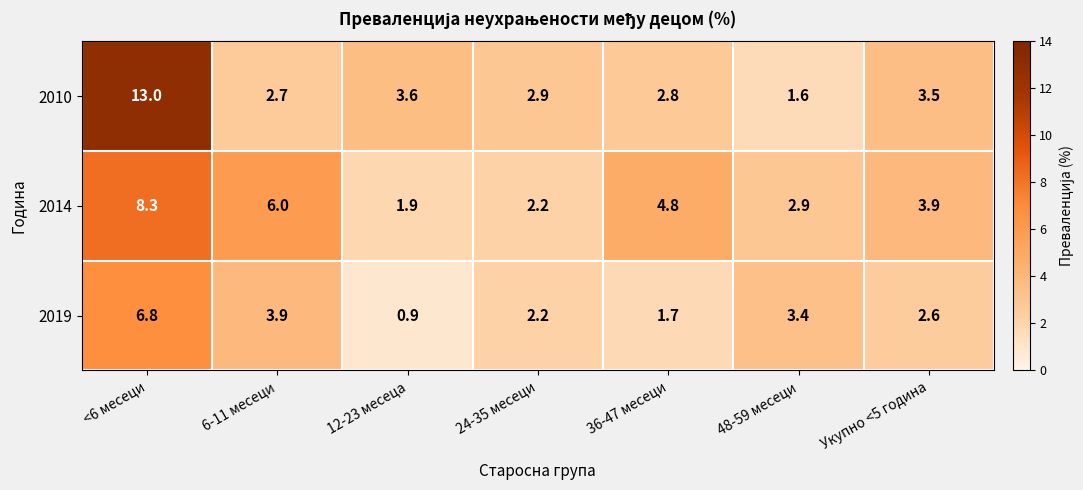

Rank the series at 48-59 месеци from highest to lowest value.

2019, 2014, 2010